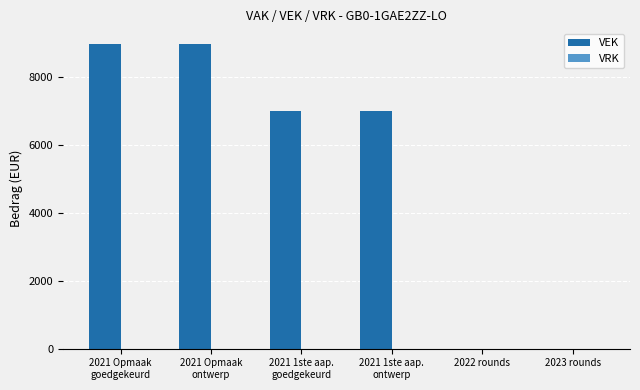

What is the greatest value displayed?

9000